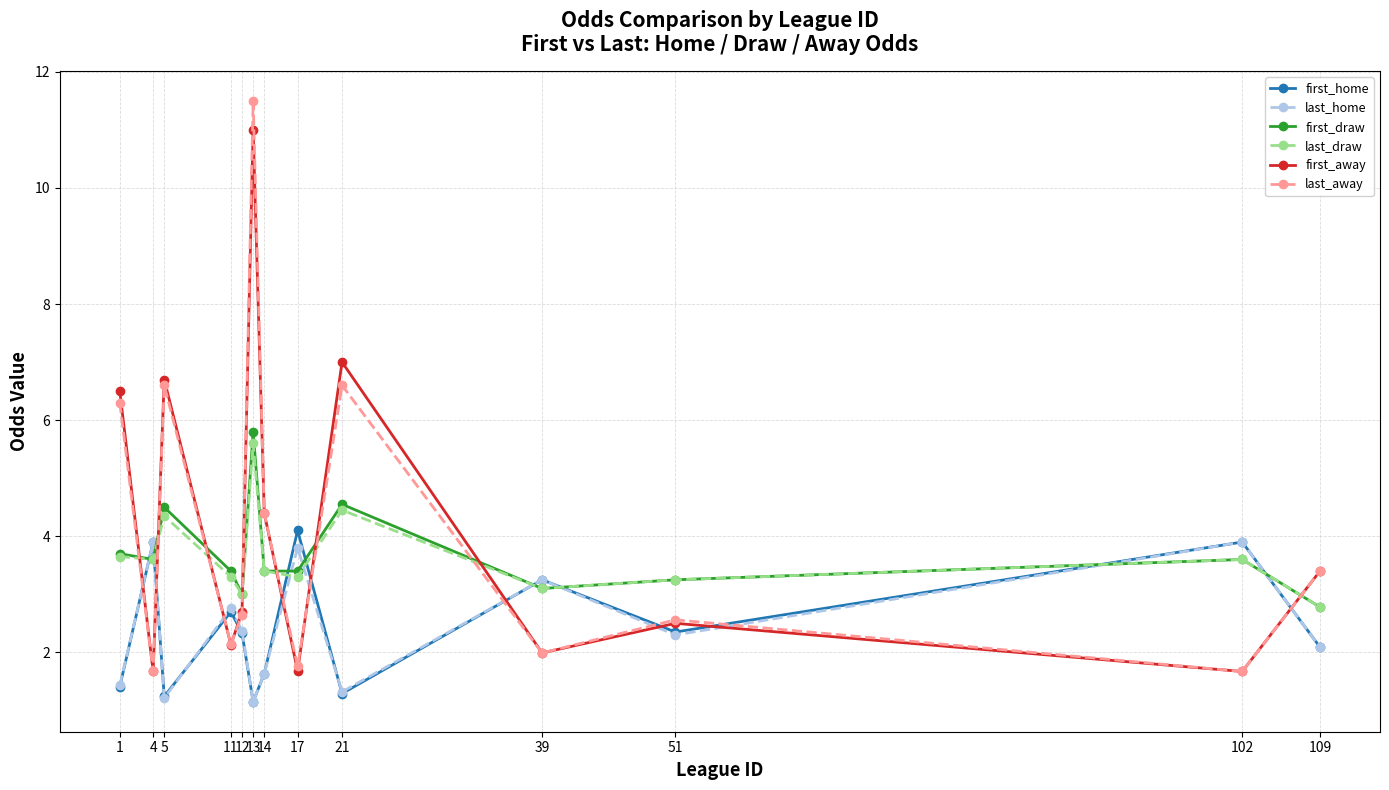

At which category is the sum across all series the highest?

13